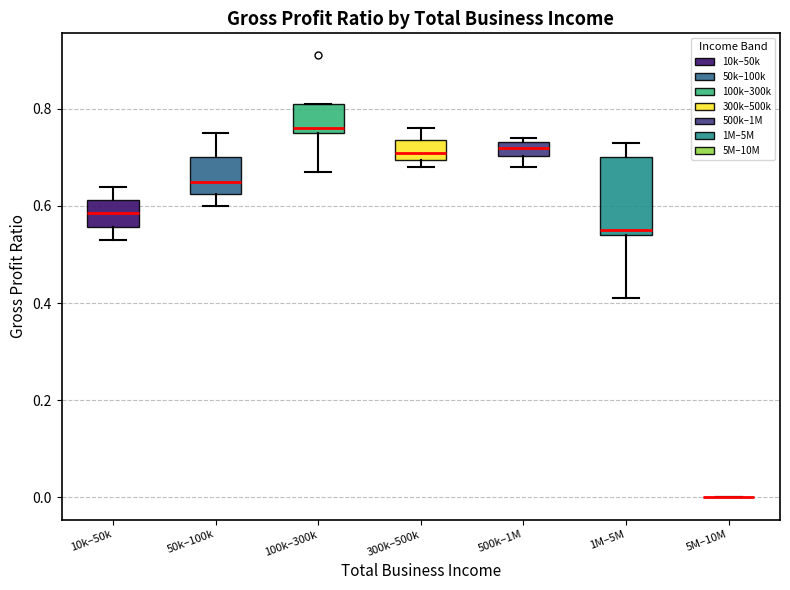

Comparing the boxes themselves (not the whiskers), which one is the tallest?

1M–5M